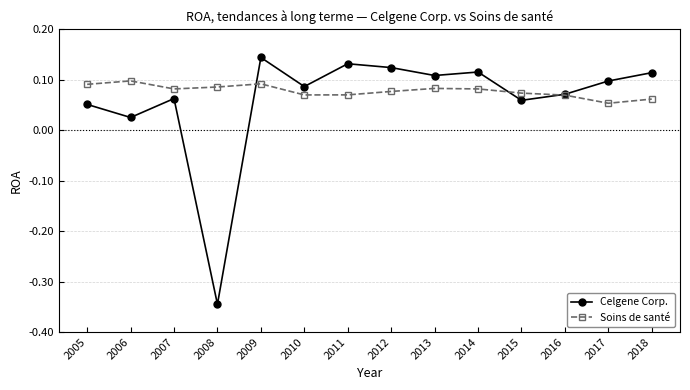

Count the number of categories in the chart.

14